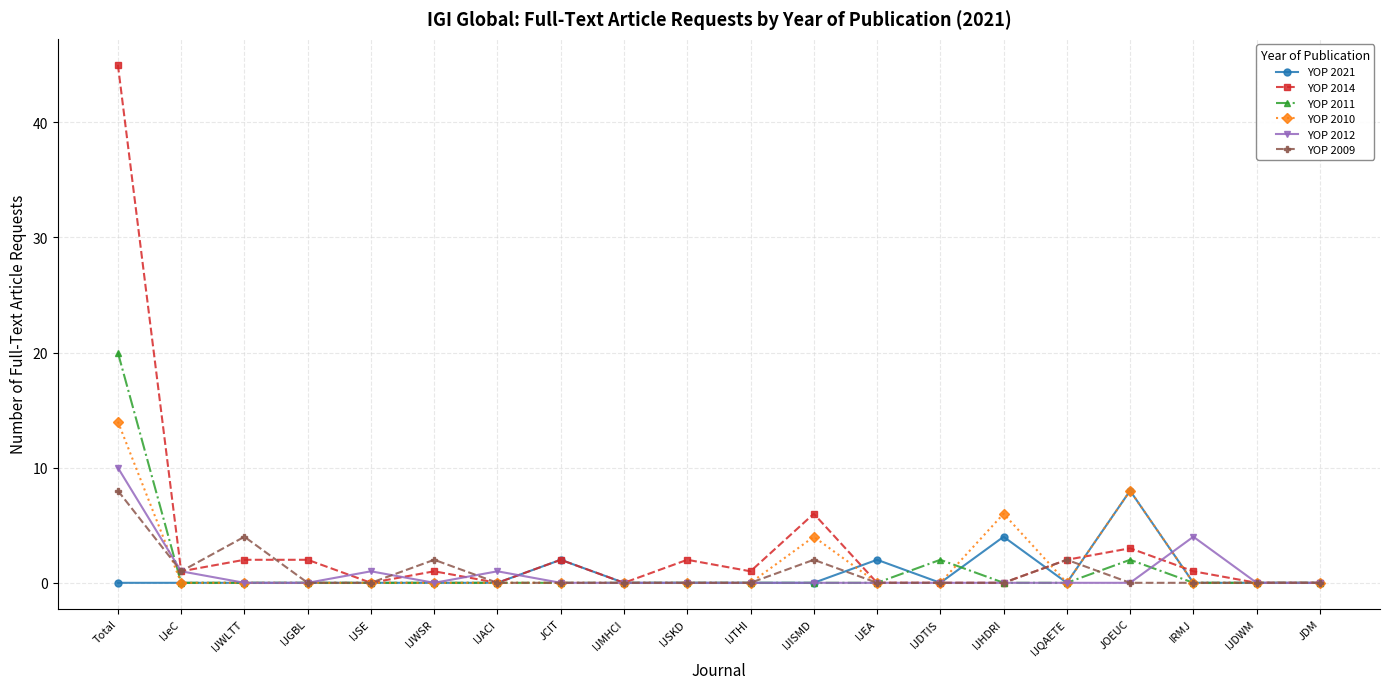

At which category does YOP 2009 reach its first local peak?

IJWLTT